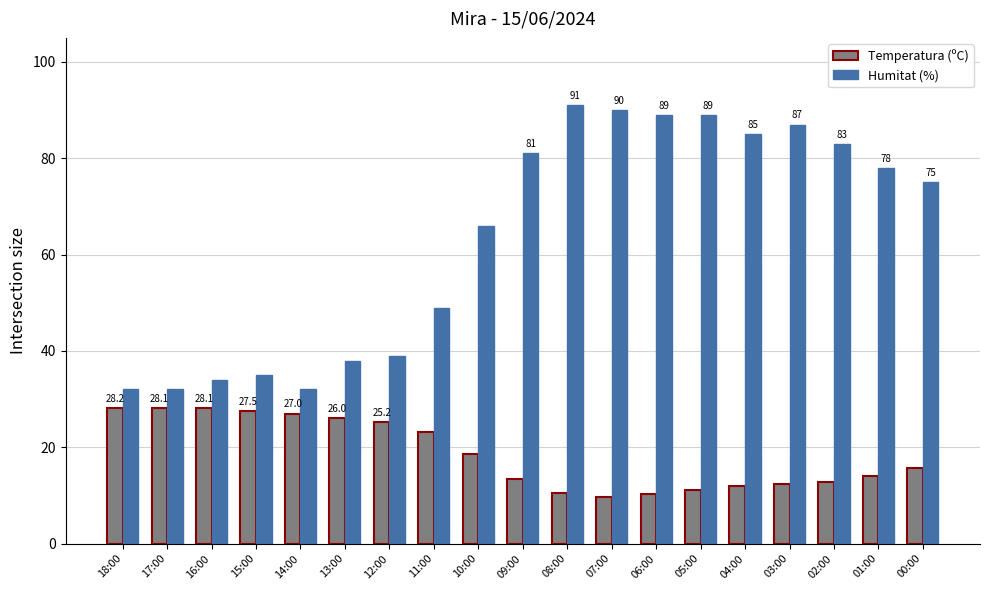

What is the minimum value shown in the chart?

9.7